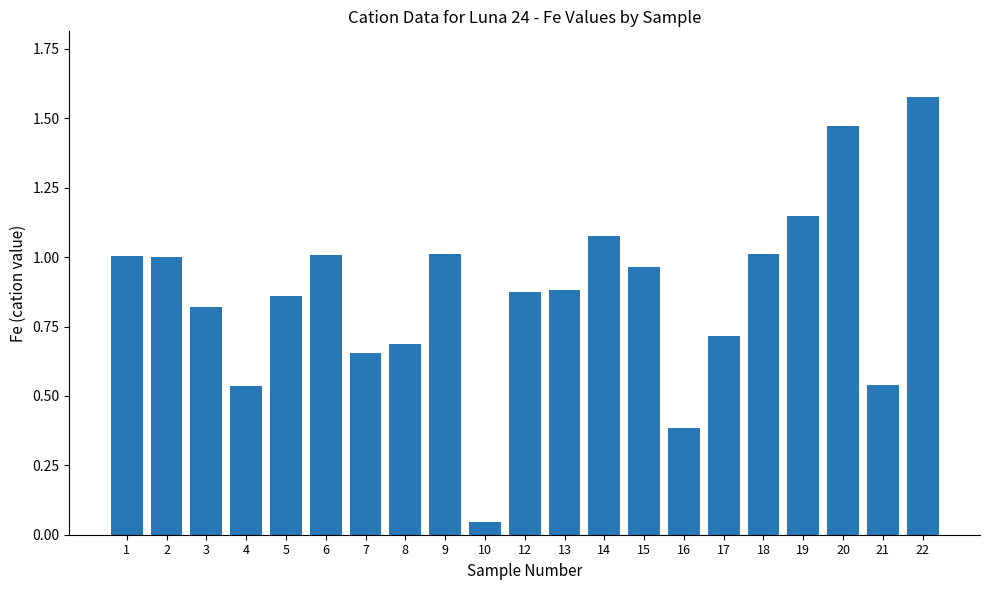

True or false: the data shows 1.3 at 3.

False